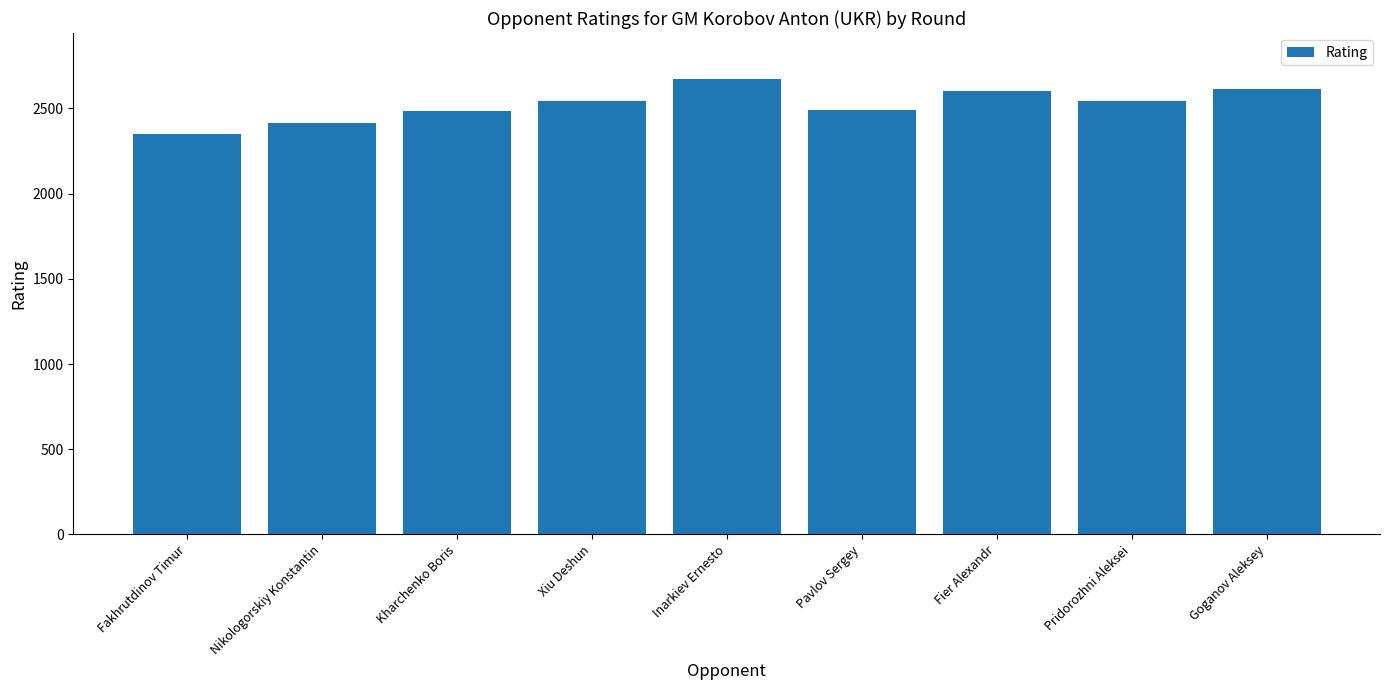

What value does the data have at Pavlov Sergey, to the nearest 5?

2495